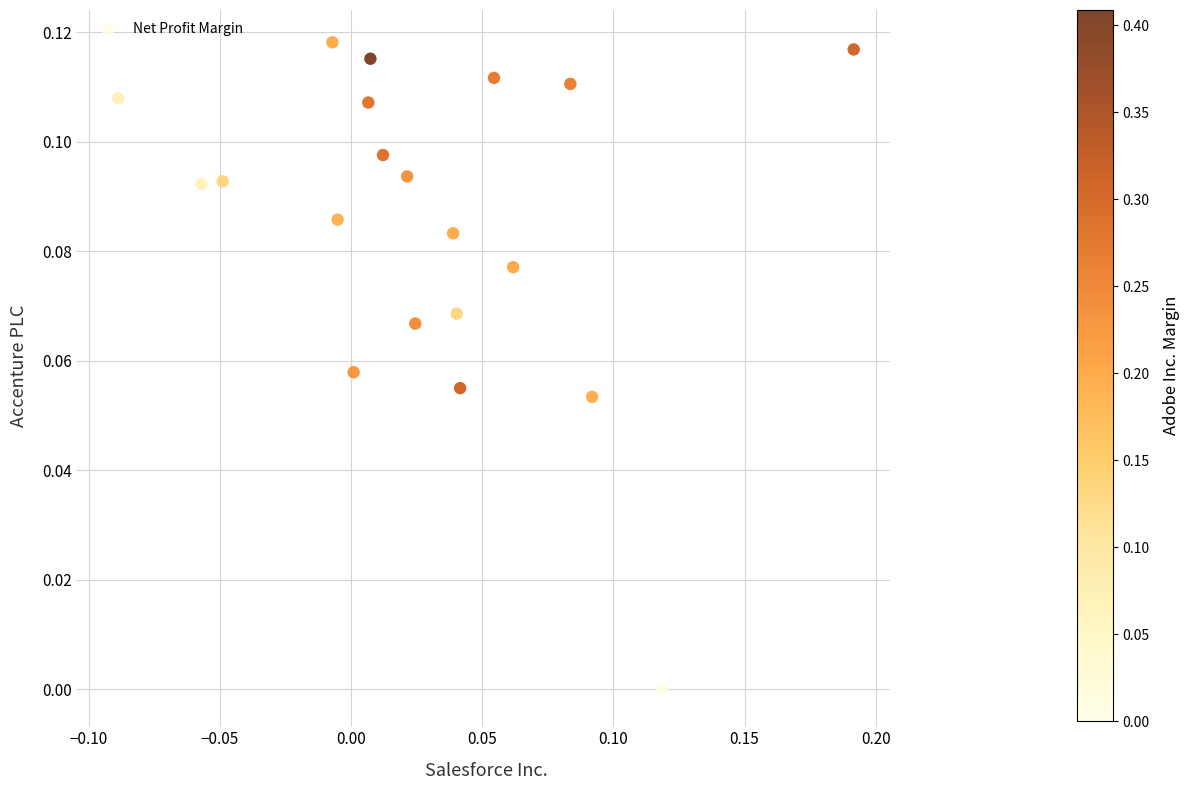

What is the range of X values (max minus min)?

0.3